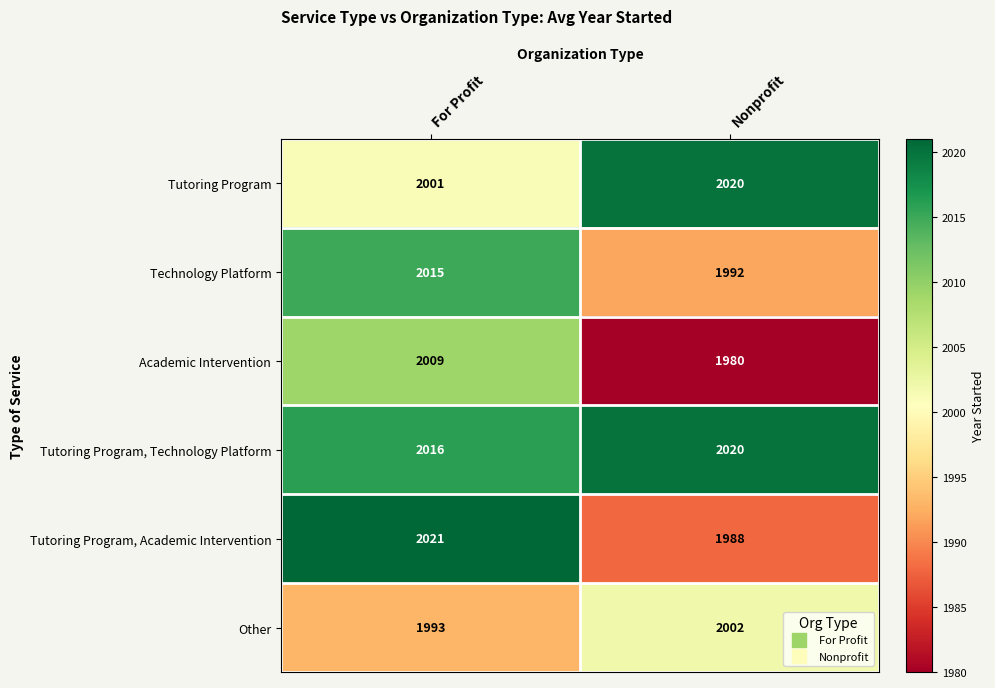

What is the difference between the Other values at For Profit and Nonprofit?

9